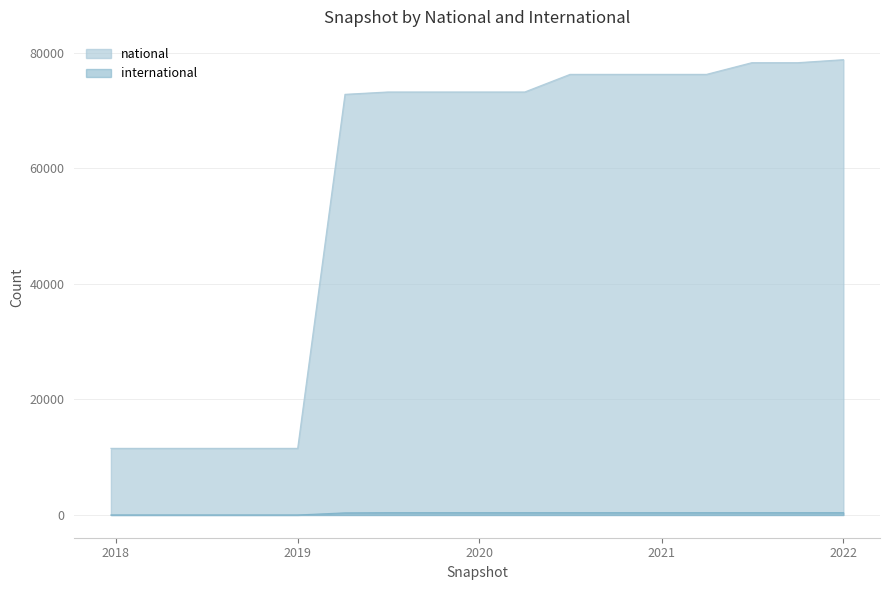

What is the spread (max minus min) of values at 2020-10-01?

75838